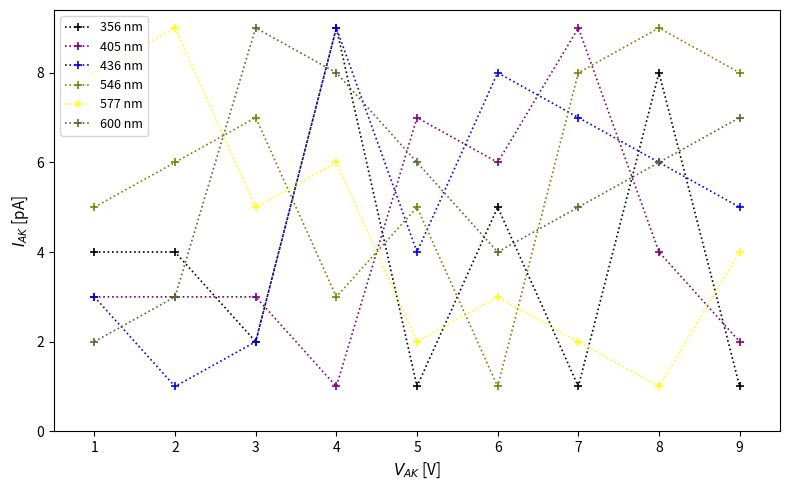

Rank the categories by 436 nm value from highest to lowest.

4, 6, 7, 8, 9, 5, 1, 3, 2